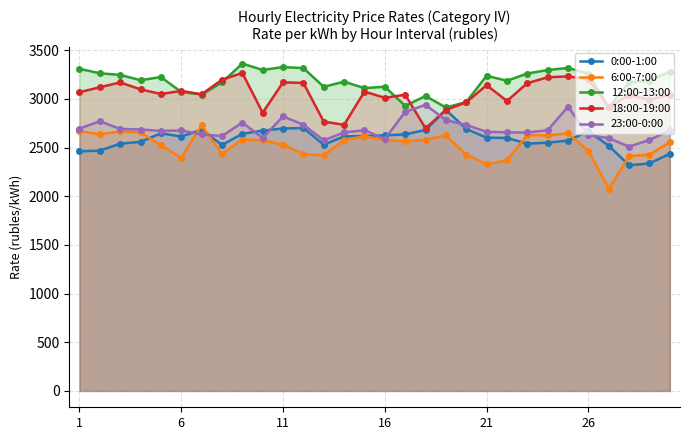

How many interior local valleys does the 12:00-13:00 series have?

9